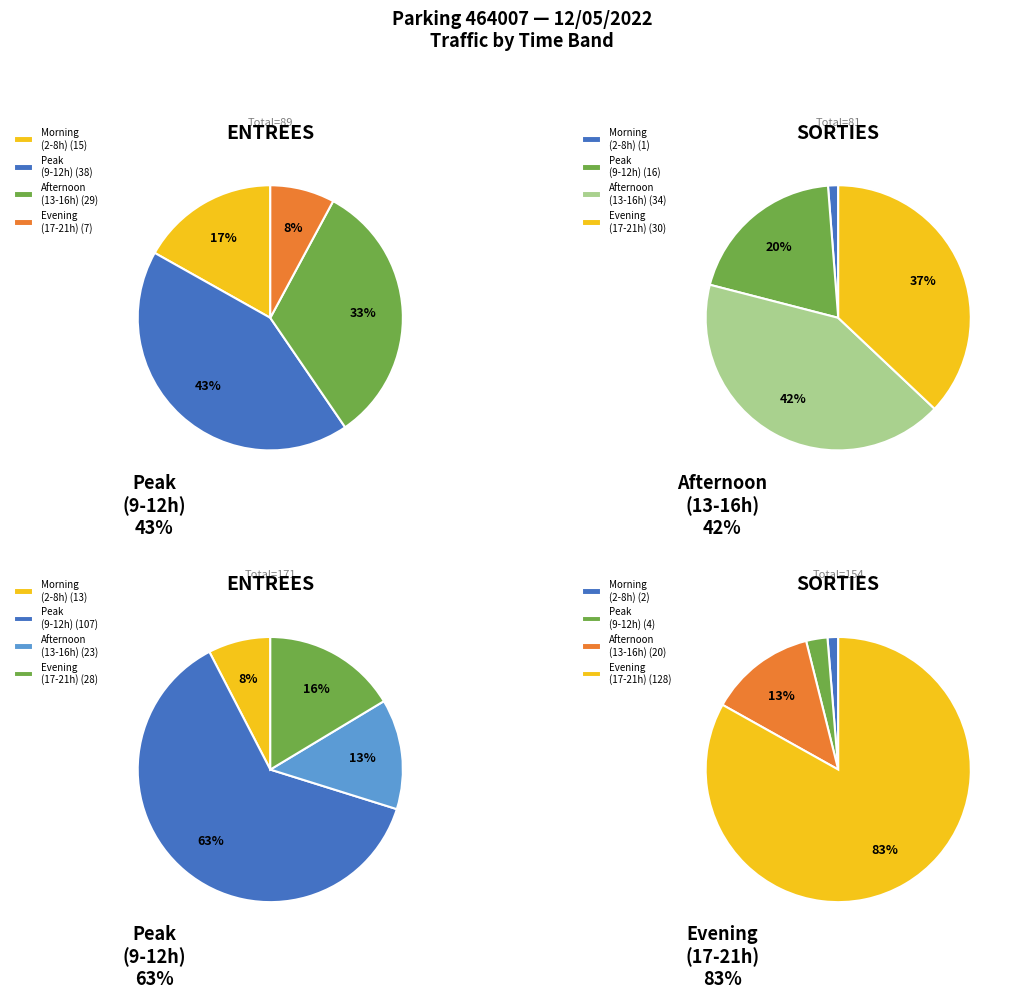

Does any single category account for the majority?

No